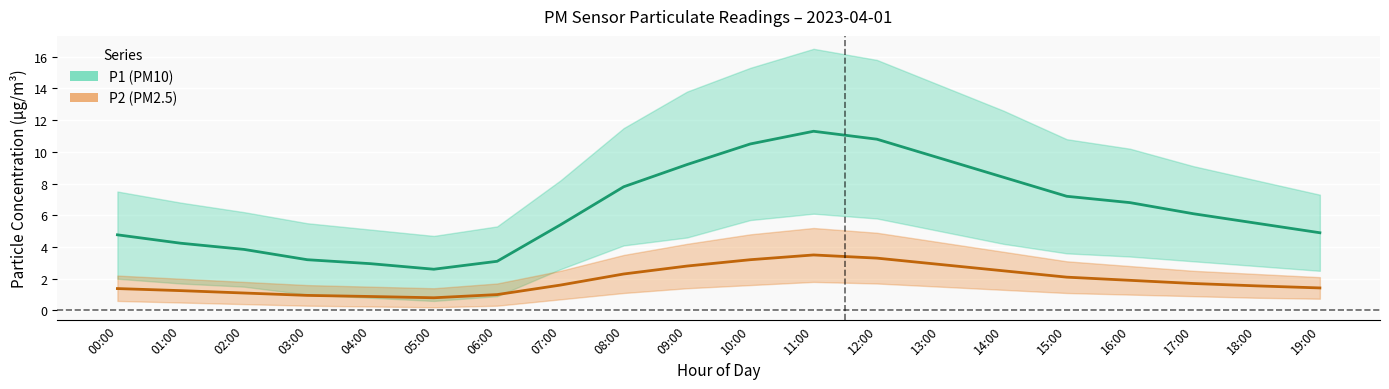

What position from the right is 04:00?

16